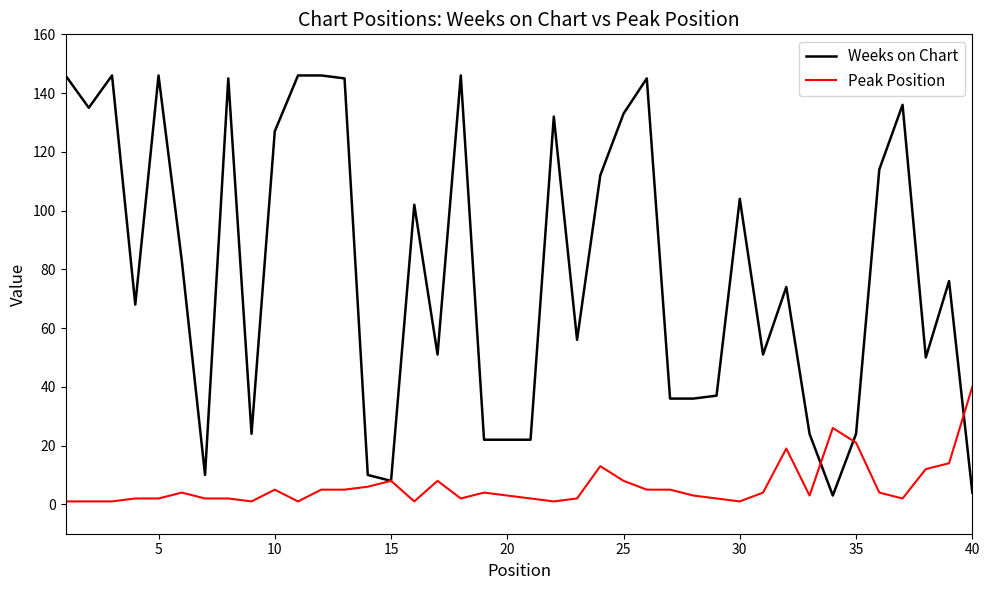

Which series has the largest total across all categories?

Weeks on Chart